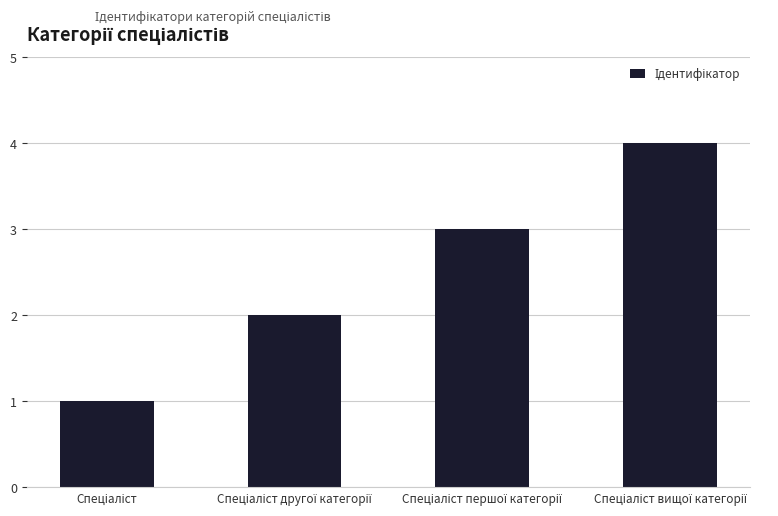

Count the number of data series in this chart.

1